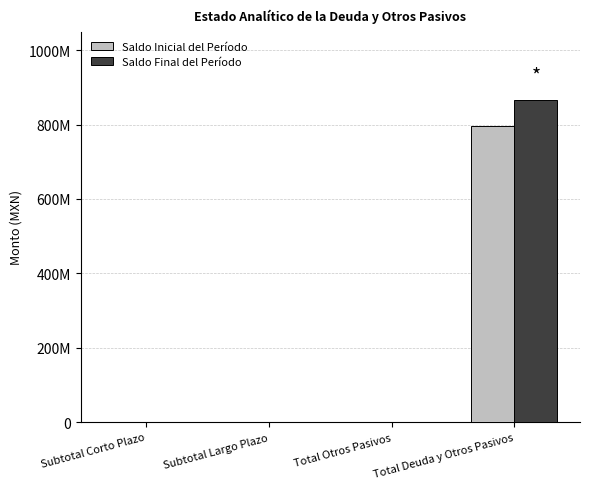

Are the bars grouped side by side (vs. stacked)?

Yes